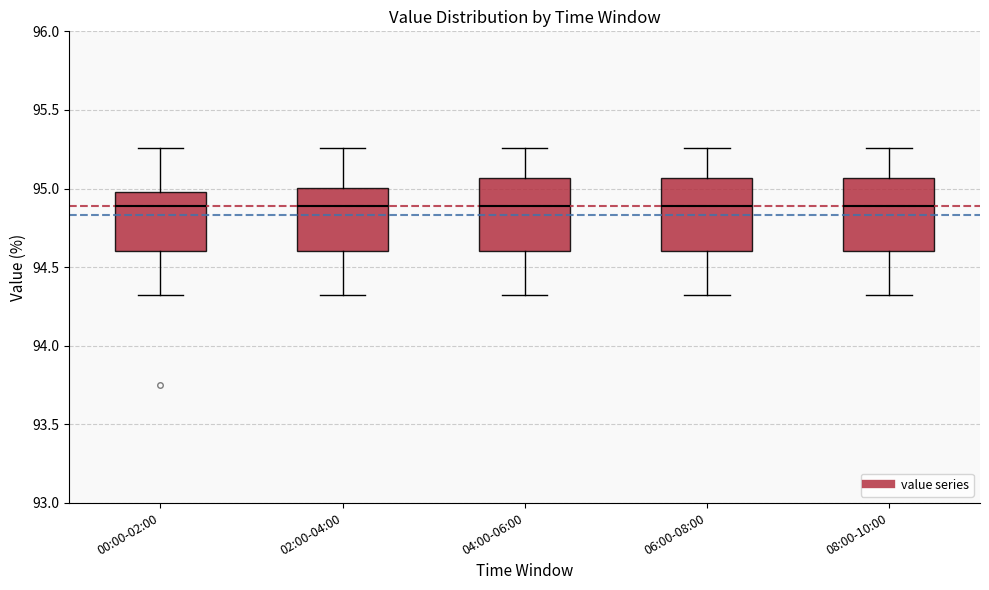

Where does the lower whisker of the box for 08:00-10:00 end on the y-axis? The values are not printed on the chart, so give them approximately, as read against the axis.

94.30